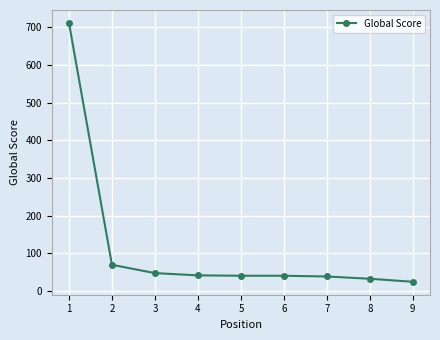

What is the greatest value displayed?

711